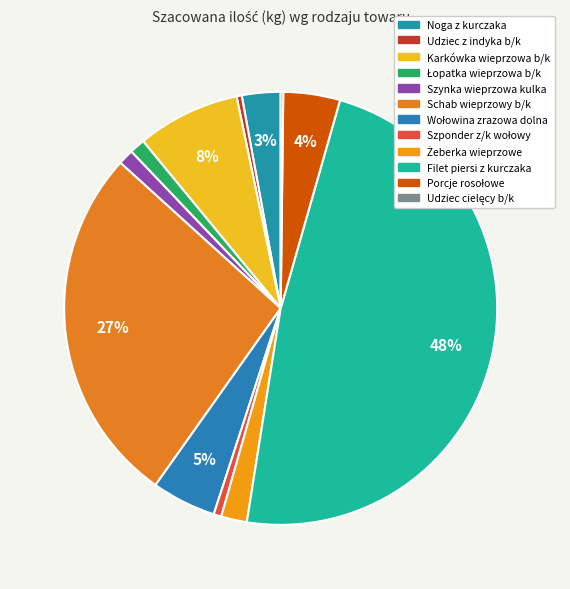

To the nearest percent, what is the average slice percentage?

8%